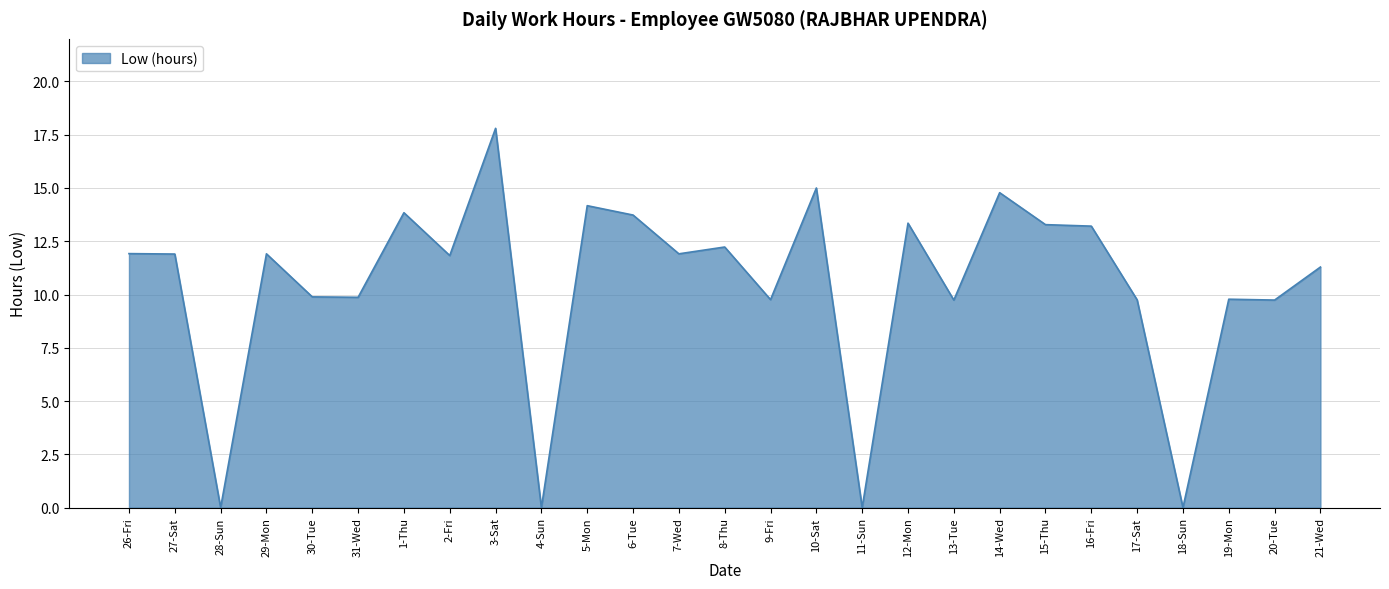

What position from the left is 20-Tue?

26